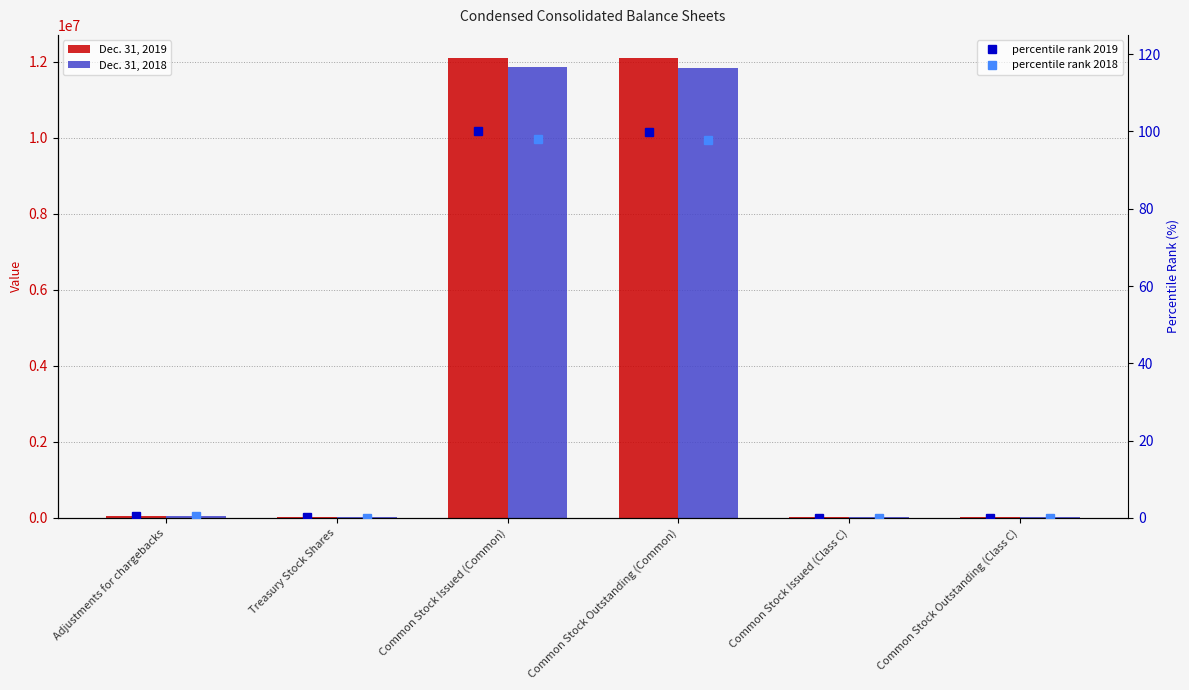

Is the value of percentile rank 2018 at Treasury Stock Shares greater than the value of percentile rank 2019 at Common Stock Issued (Class C)?

Yes